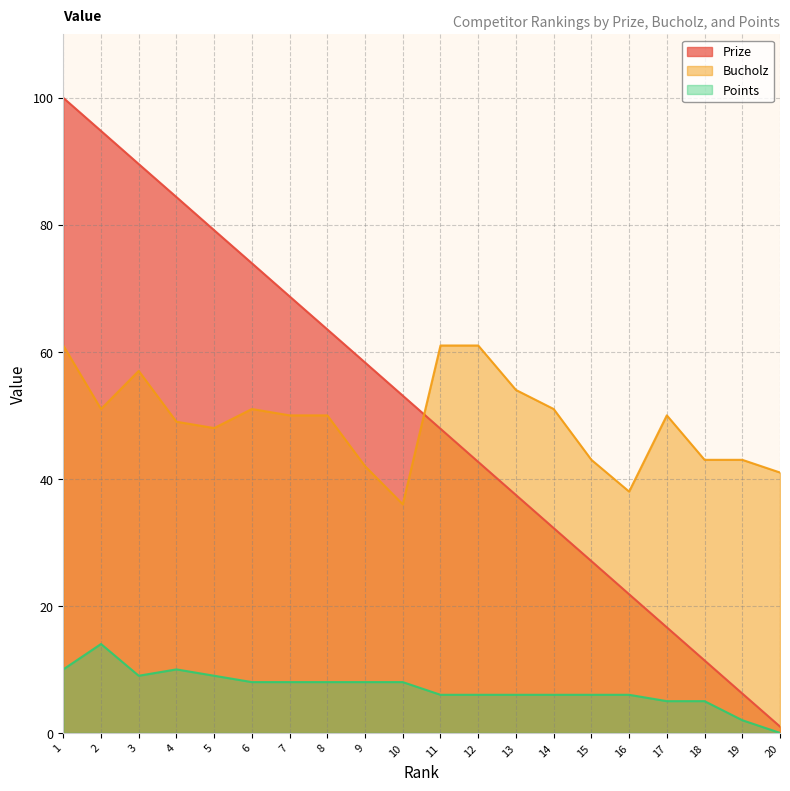

List the series in order of their peak value, highest first.

Prize, Bucholz, Points